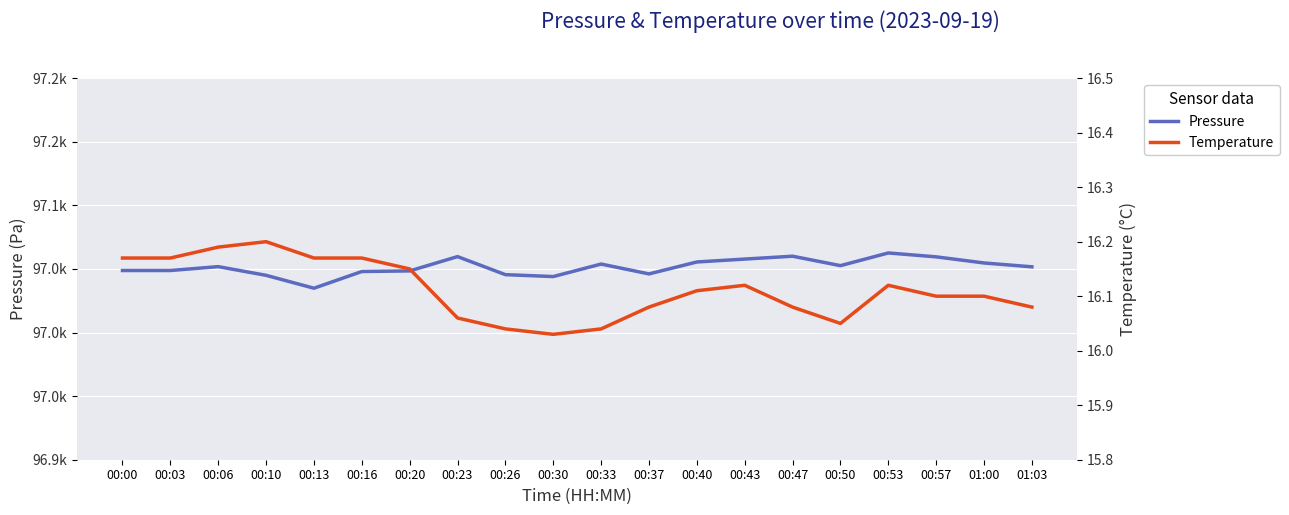

How many lines are shown in the chart?

2